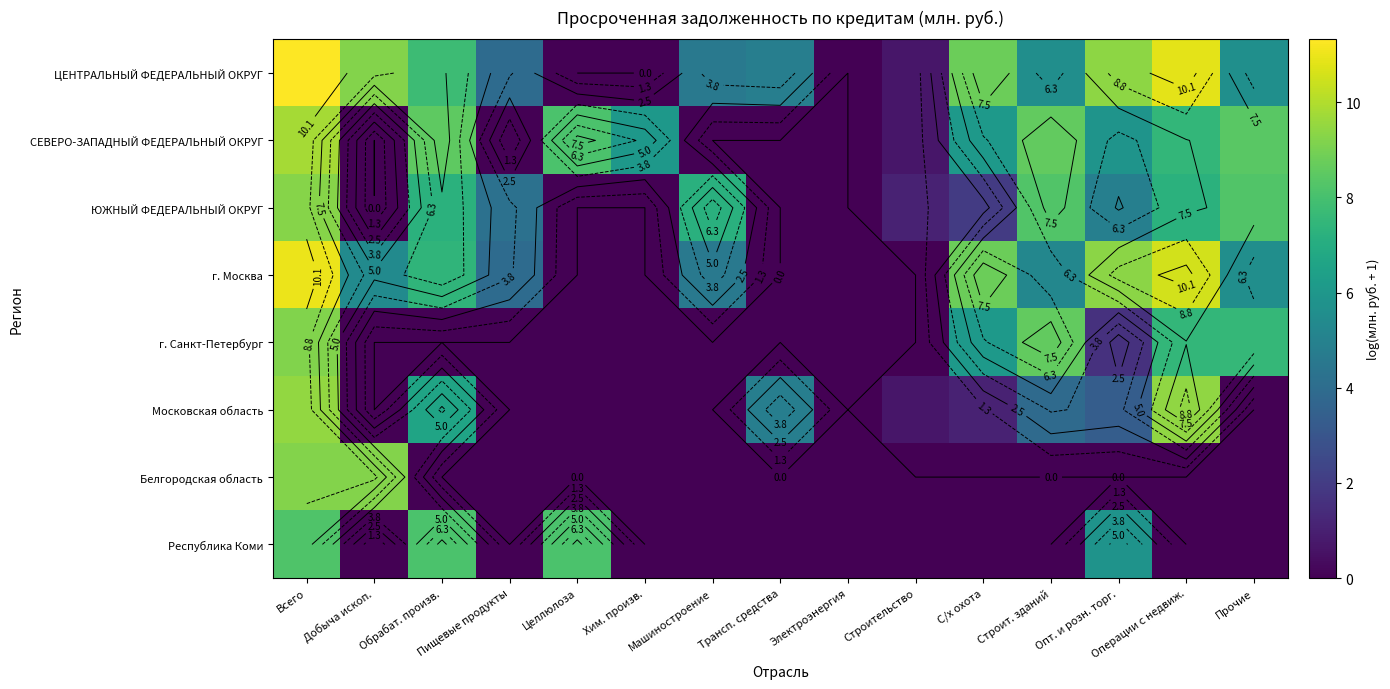

Which category has the highest value in the Республика Коми series?

Всего